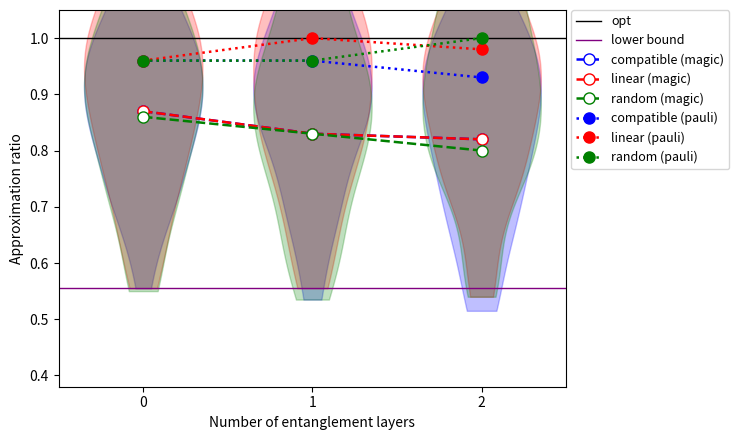

The random (pauli) series shows 1.0 at 2. True or false?

True